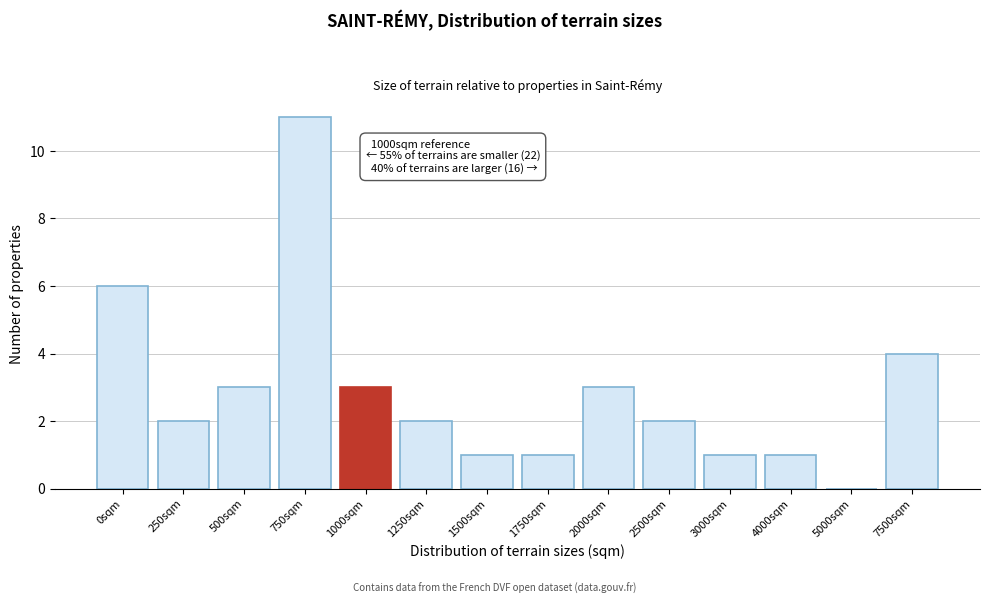

Reading right to left, transcribe all the data shown in this chart.

7500sqm=4	5000sqm=0	4000sqm=1	3000sqm=1	2500sqm=2	2000sqm=3	1750sqm=1	1500sqm=1	1250sqm=2	1000sqm=3	750sqm=11	500sqm=3	250sqm=2	0sqm=6